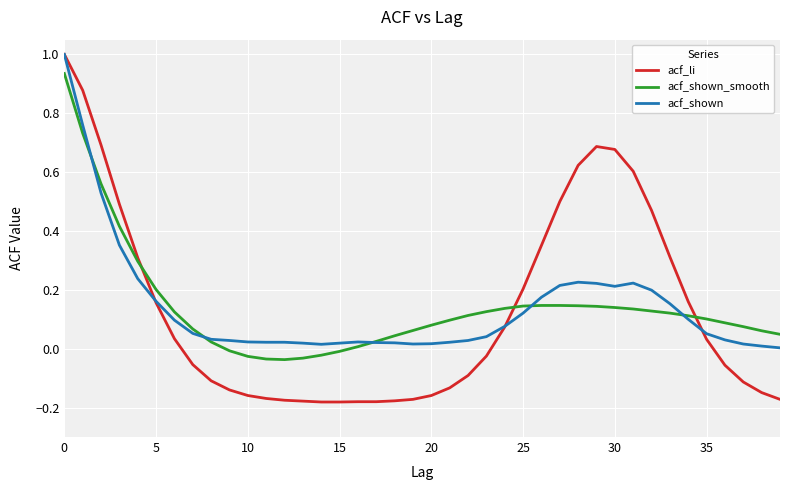

Which series has the largest range (max minus min)?

acf_li